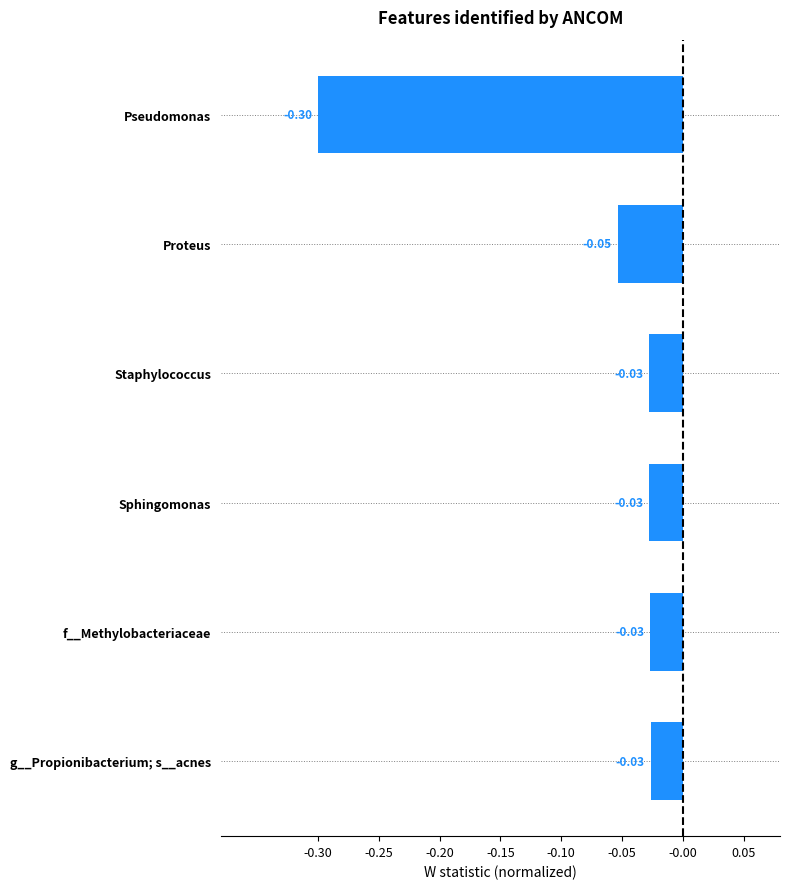

What is the difference between the maximum and minimum values?

0.3